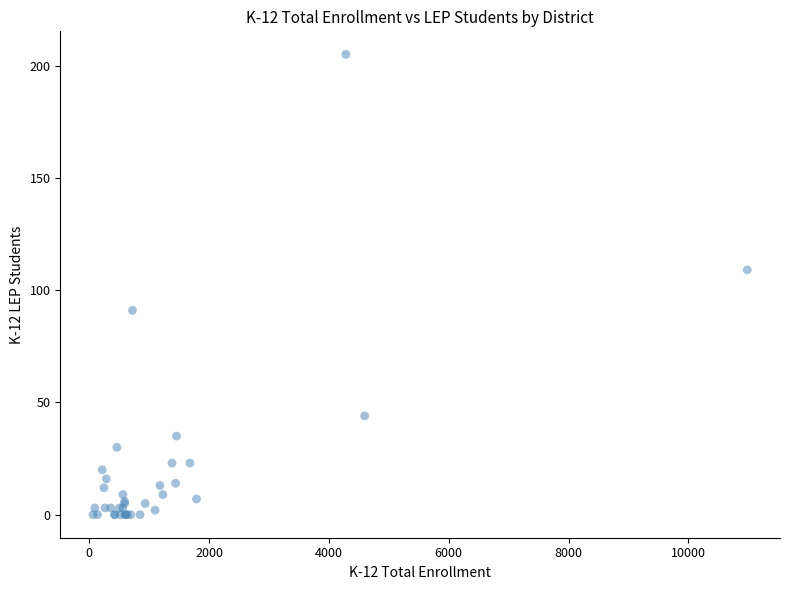

What Y value in the scatter plot is closest to 102?

109